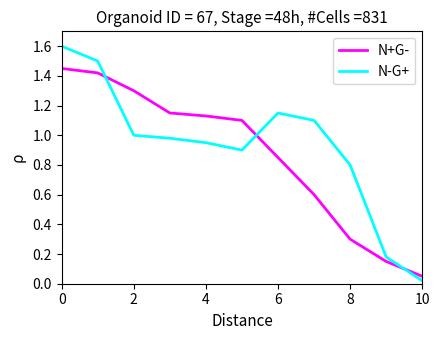

True or false: N-G+ and N+G- cross at least once.

True